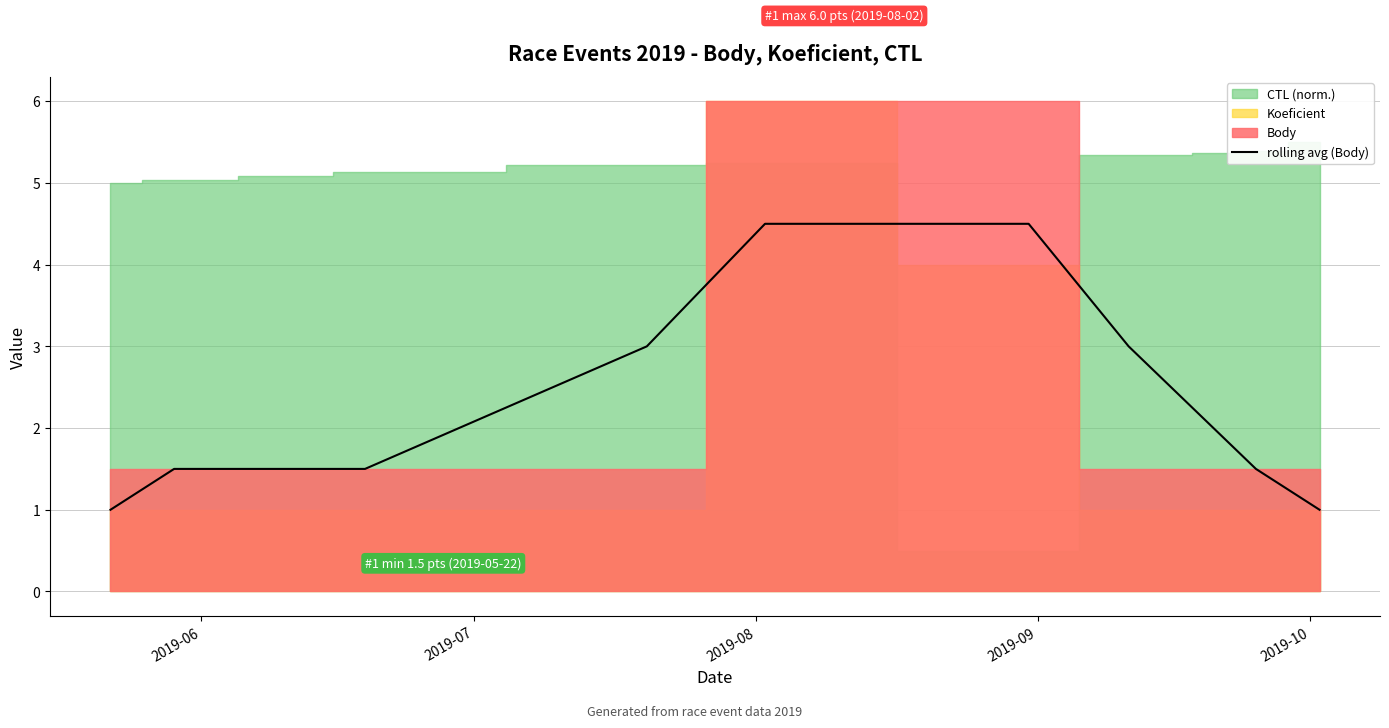

What is the difference between the second highest and second lowest values?

3.5